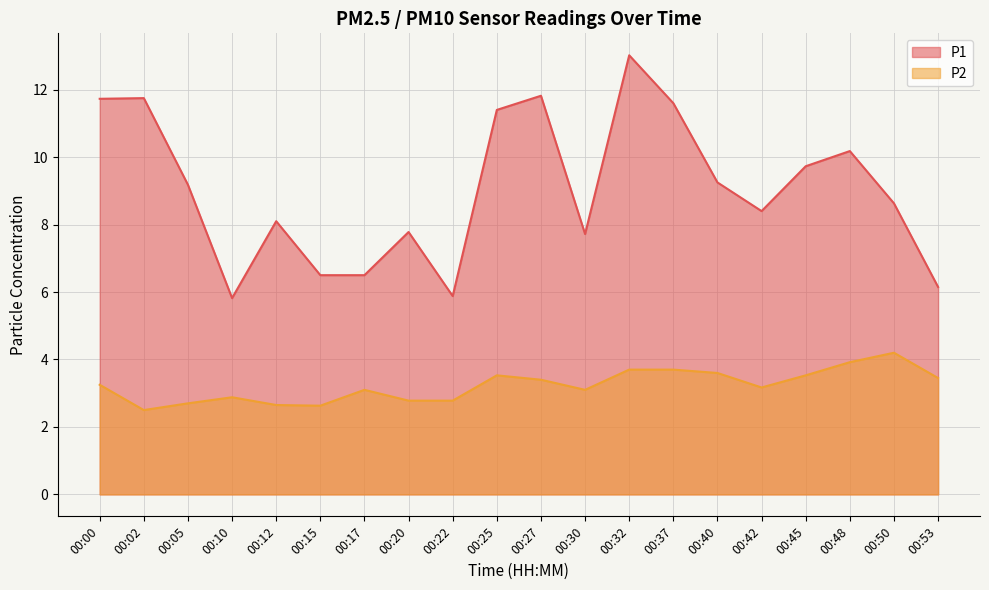

How many data points in P2 are less than 3?

7